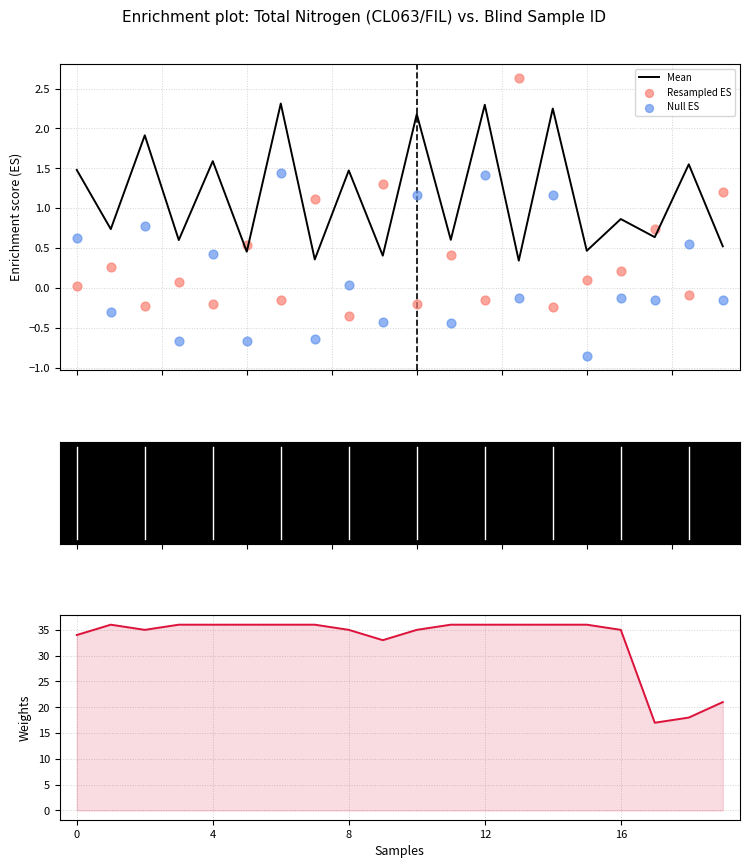

Which series reaches the minimum Y coordinate?

Null ES